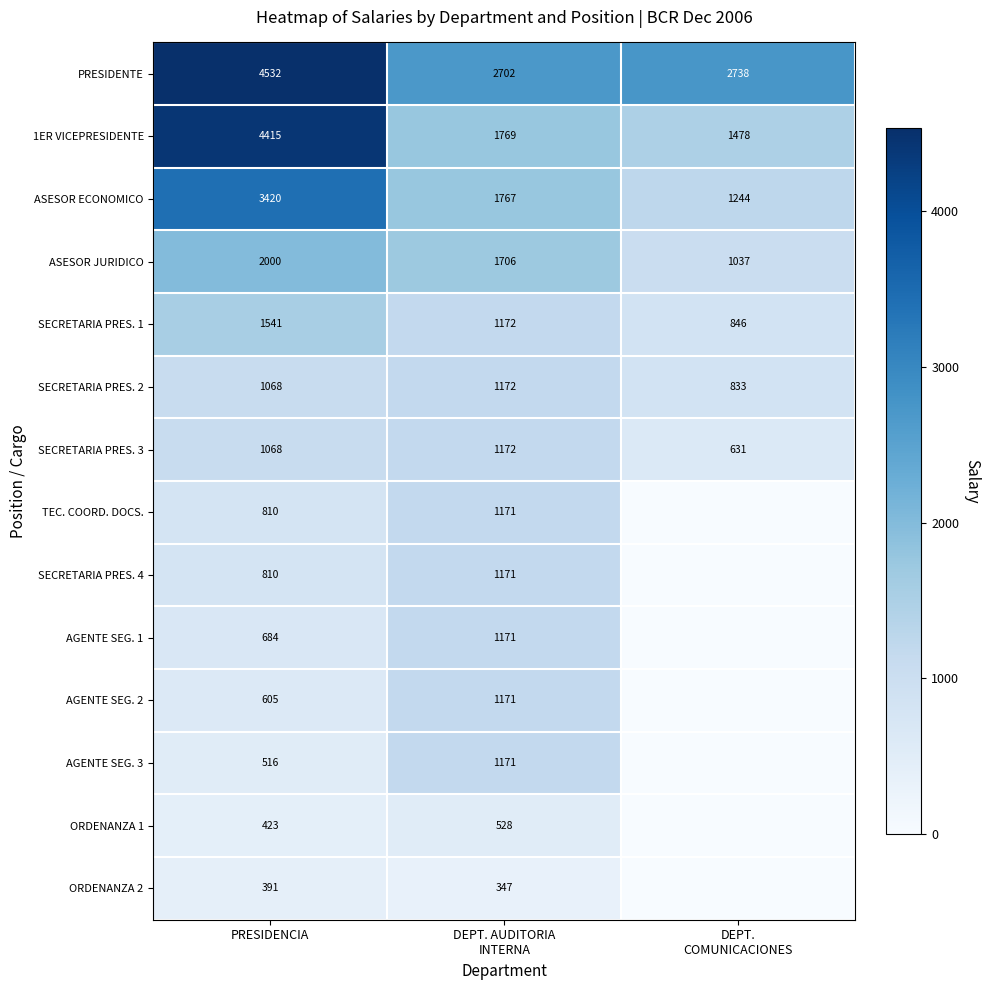

What is the spread (max minus min) of values at PRESIDENCIA?

4141